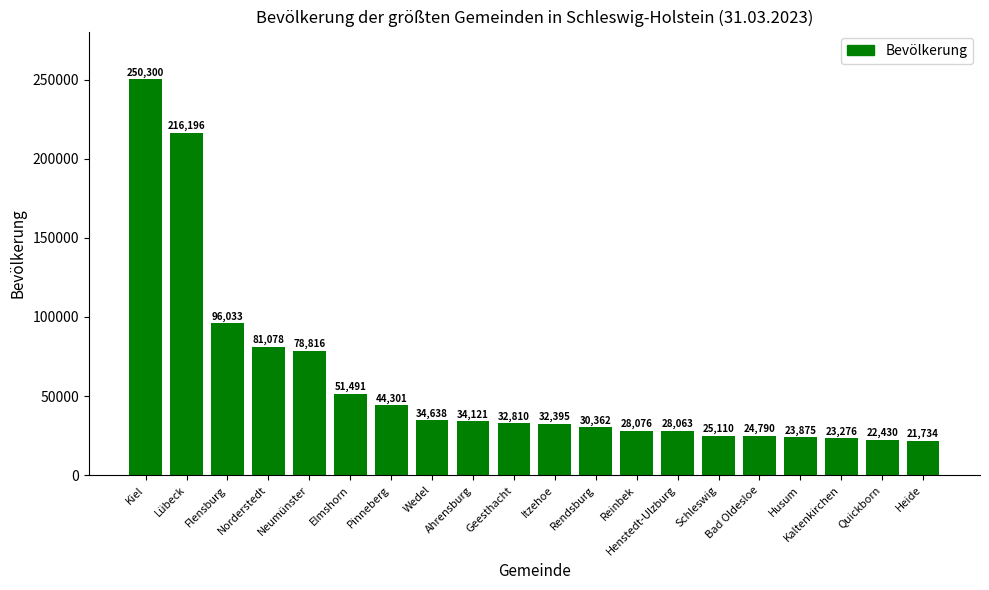

How many categories are shown in the chart?

20